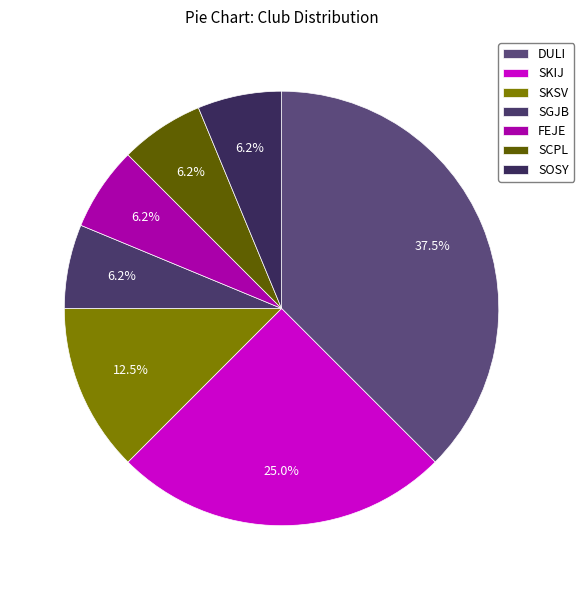

How much of the chart is everything except FEJE?

93.8%